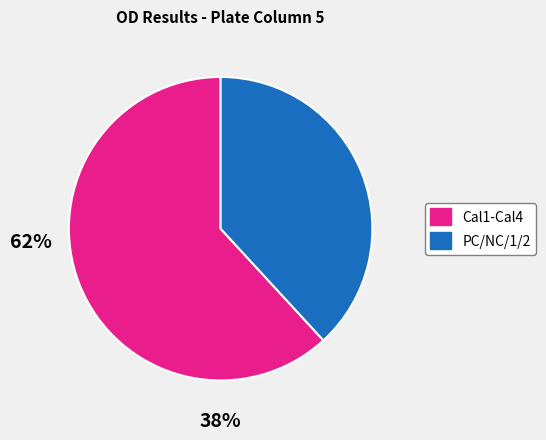

Is there a majority slice in this chart?

Yes